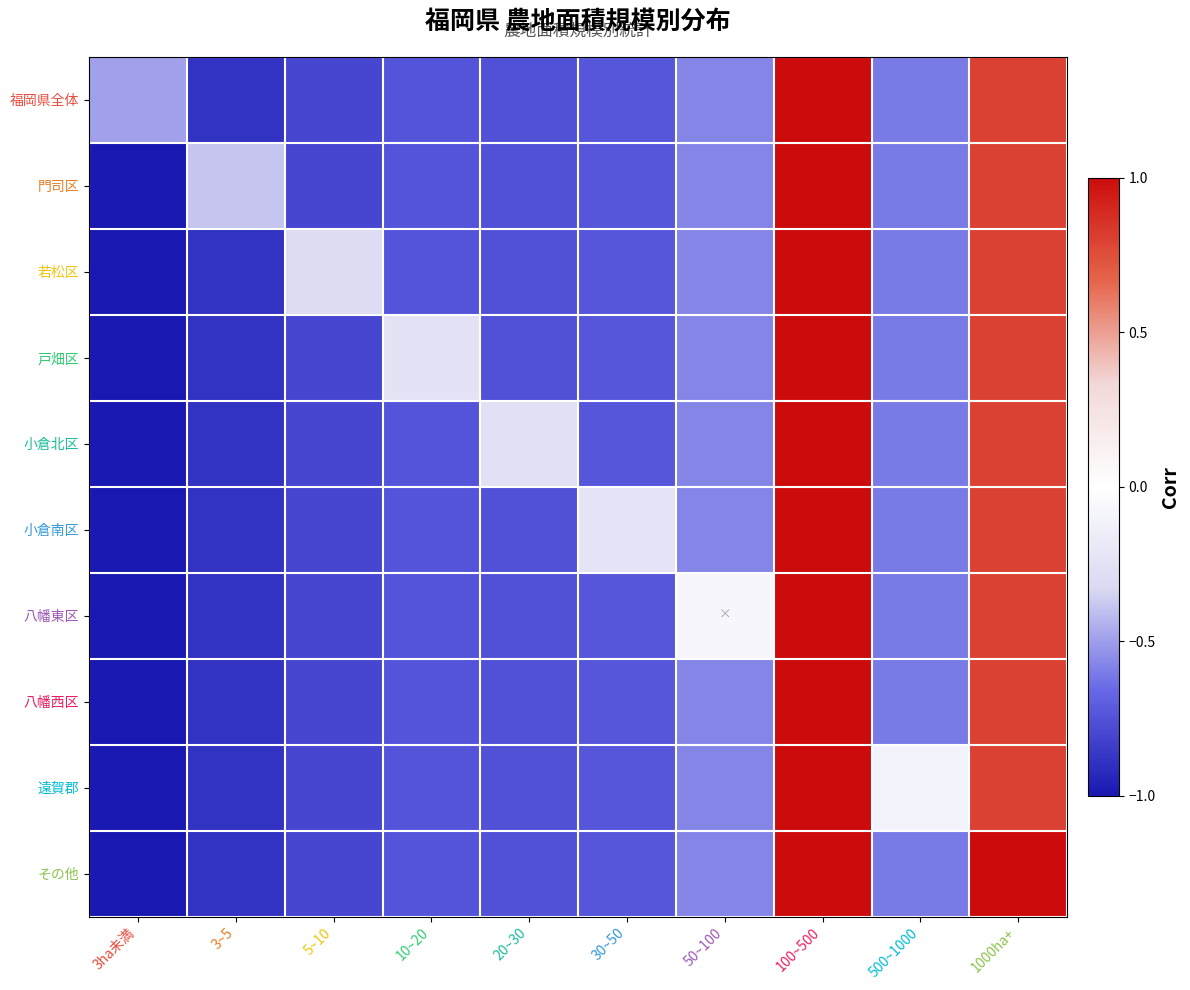

What is the minimum value shown in the chart?

-1.0